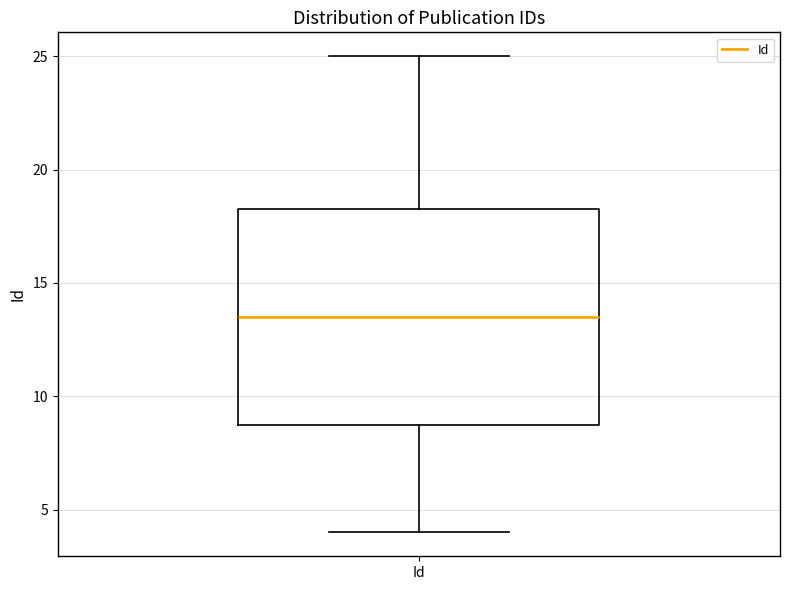

Read this box plot against the y-axis: the position of the median line, the range covered by the box, and the ends of both whiskers. The values are not printed on the chart, so give them approximately, as read against the axis.

median 13.5, box 9.0 to 18.5, whiskers 4.0 to 25.0